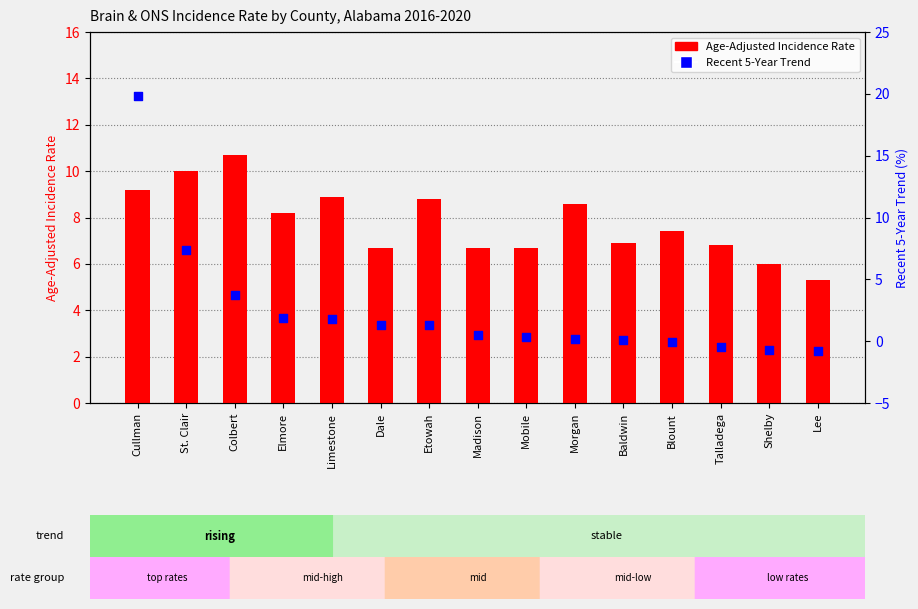

What are all the series names shown in the legend?

Age-Adjusted Incidence Rate, Recent 5-Year Trend